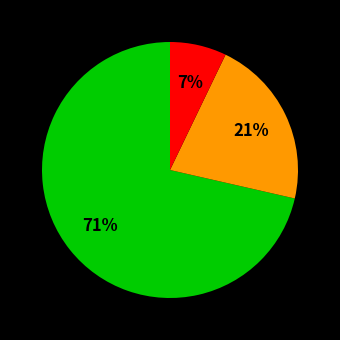

Is there a majority slice in this chart?

Yes